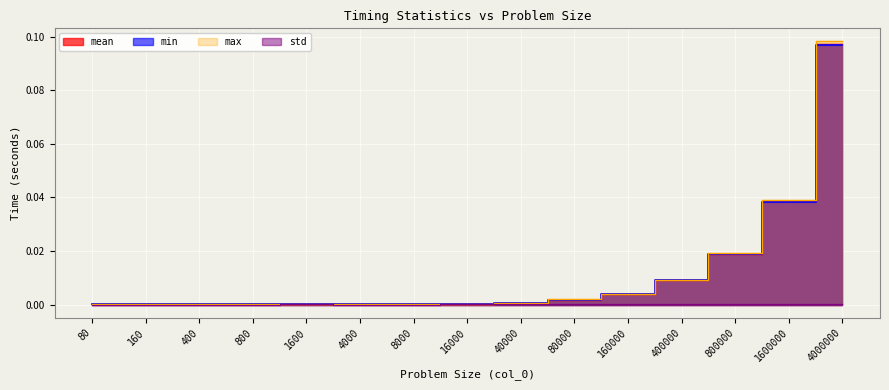

Which category has the highest value across all series?

4000000